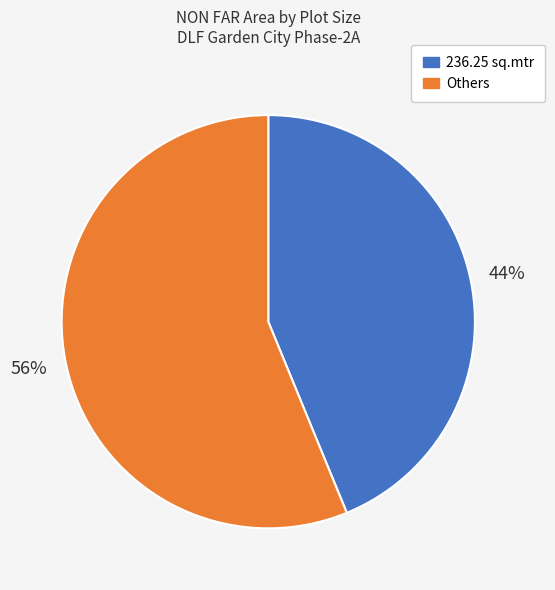

To the nearest percent, what is the difference between the largest and smallest slice percentages?

12%